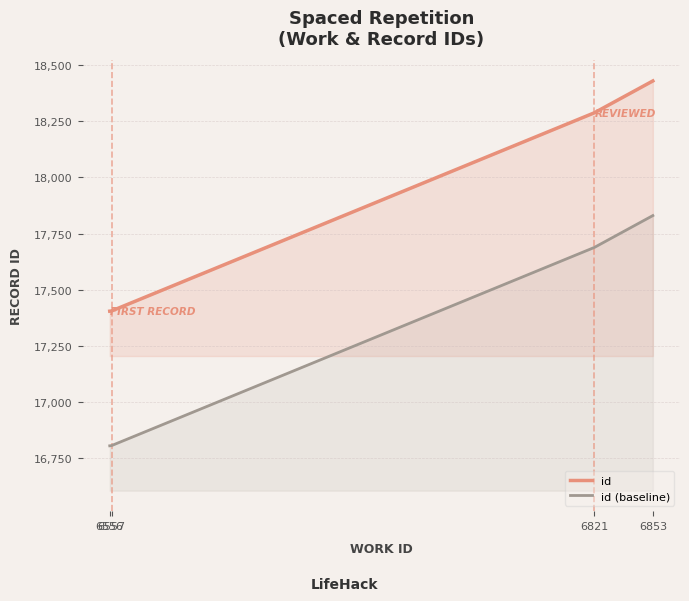

Reading left to right, extract all data points from this chart.

id: 17404	17405	18288	18430
id (baseline): 16804	16805	17688	17830